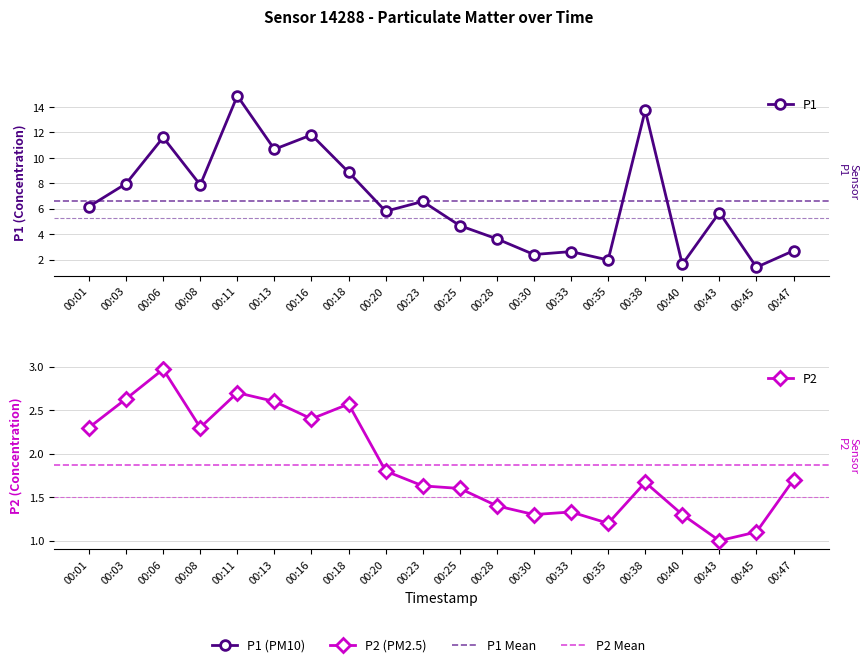

True or false: P2 and P1 intersect in this chart.

False